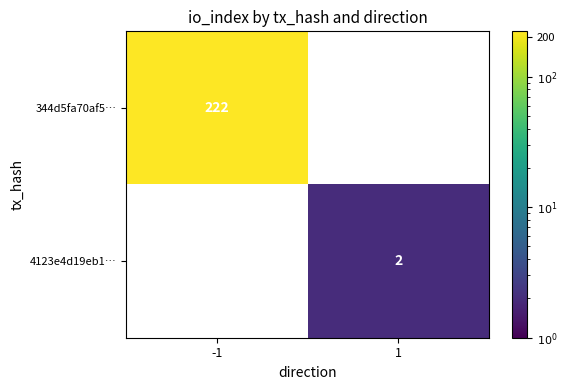

True or false: 344d5fa70af5… has a value of 222 at -1.

True